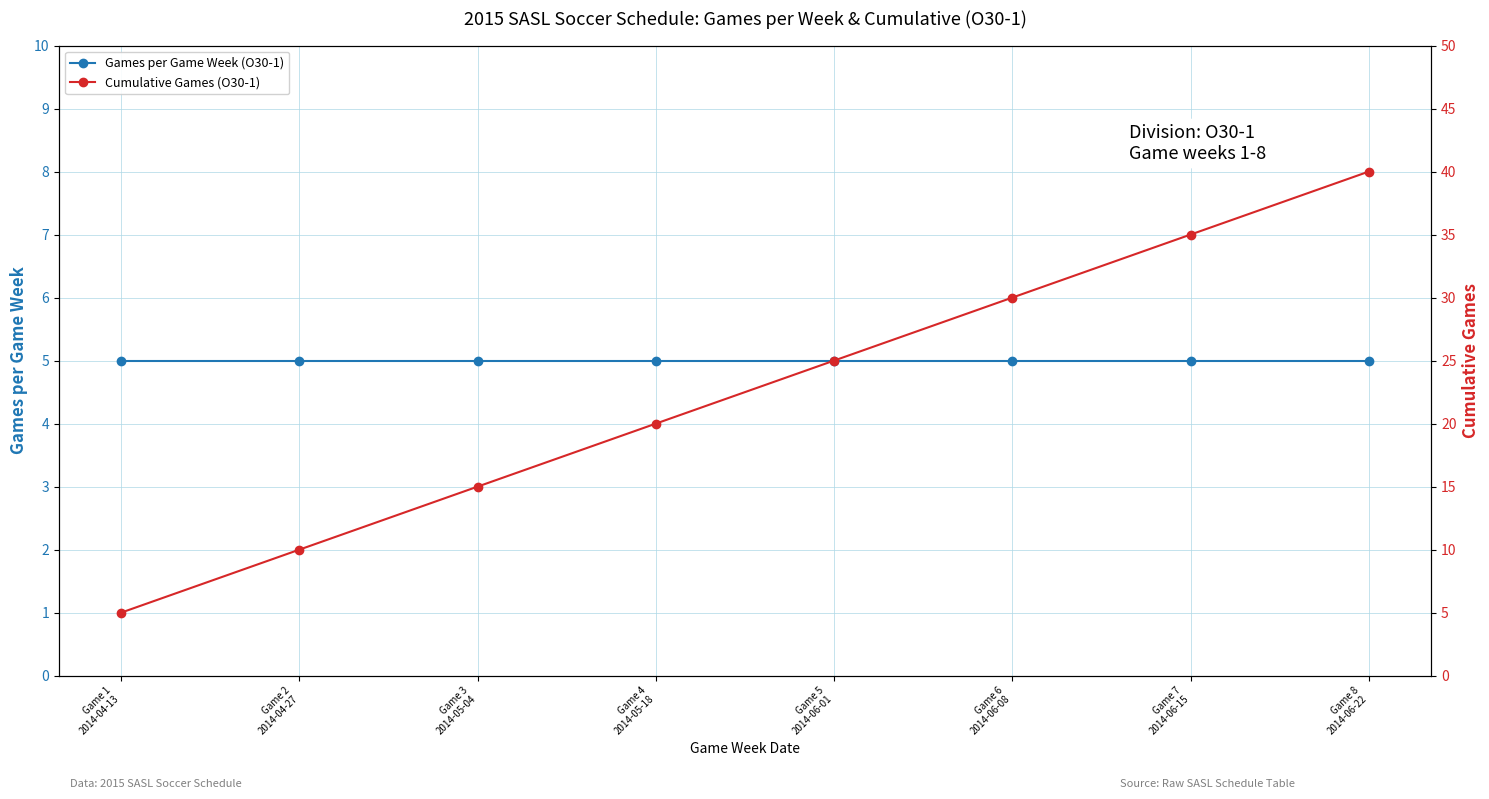

True or false: Games per Game Week (O30-1) and Cumulative Games (O30-1) intersect in this chart.

False